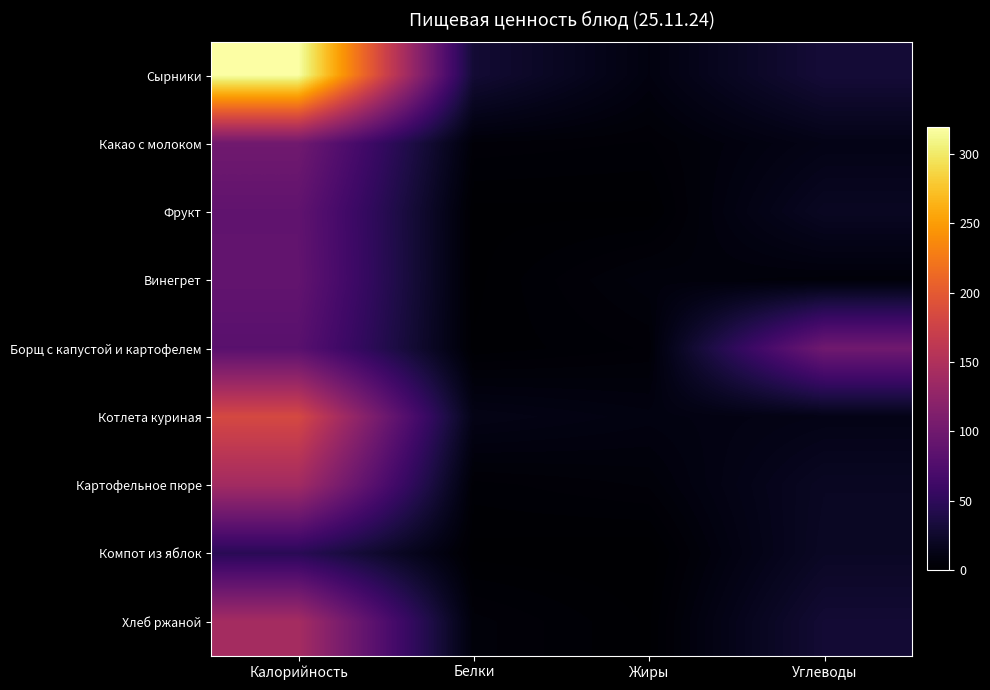

Which series has the widest spread of values?

Сырники